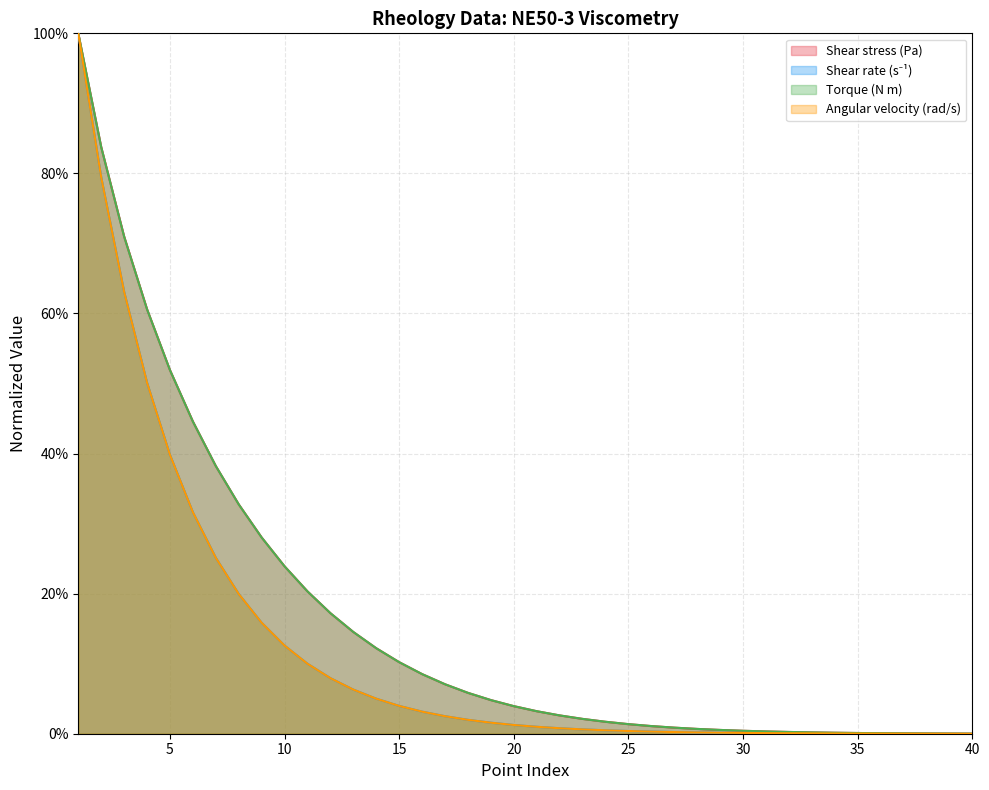

Which category has the highest value across all series?

1